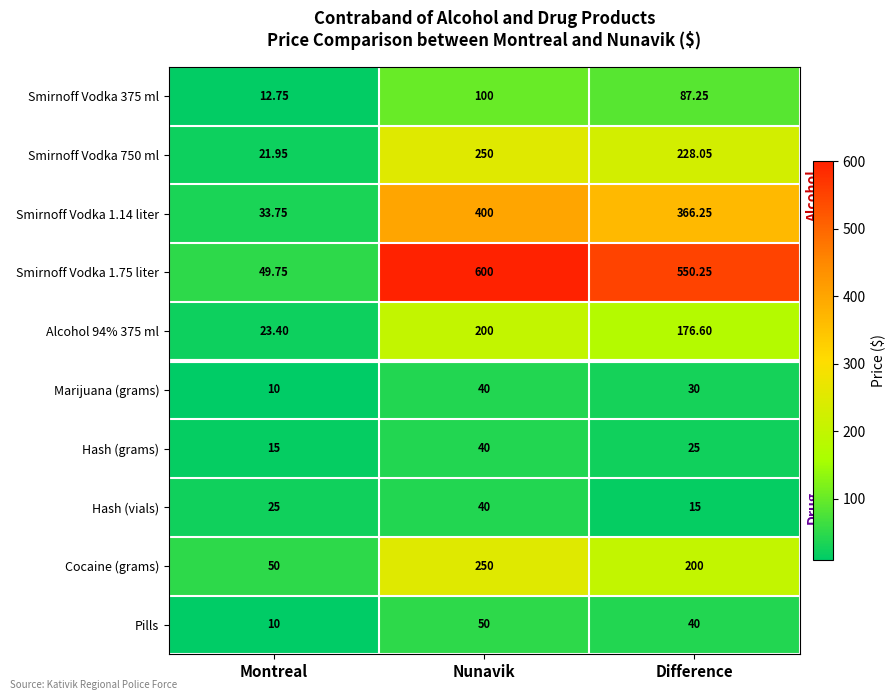

Which series has the largest total across all categories?

Smirnoff Vodka 1.75 liter